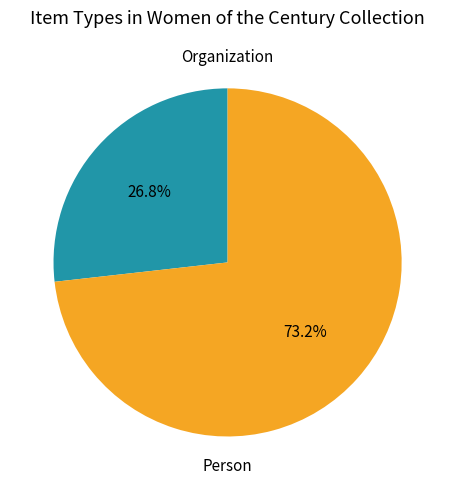

Is there any slice that represents more than half of the pie?

Yes